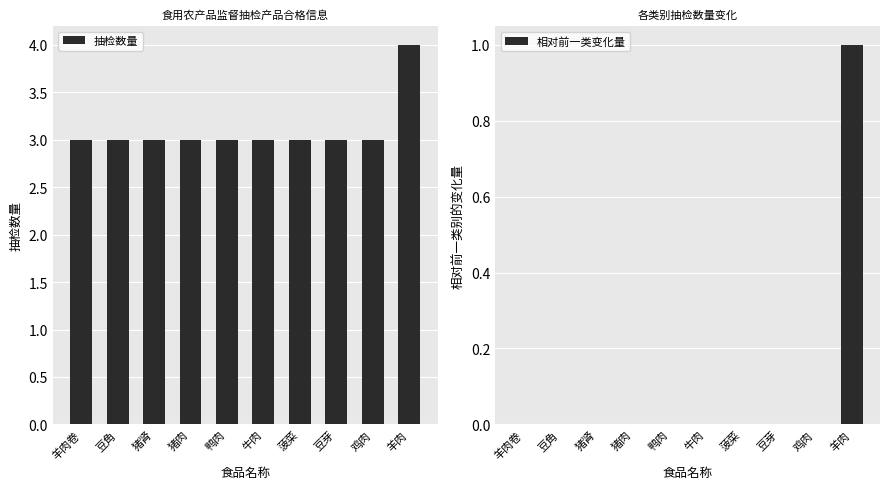

Reading left to right, transcribe all the data shown in this chart.

抽检数量: 3	3	3	3	3	3	3	3	3	4
相对前一类变化量: 0	0	0	0	0	0	0	0	0	1